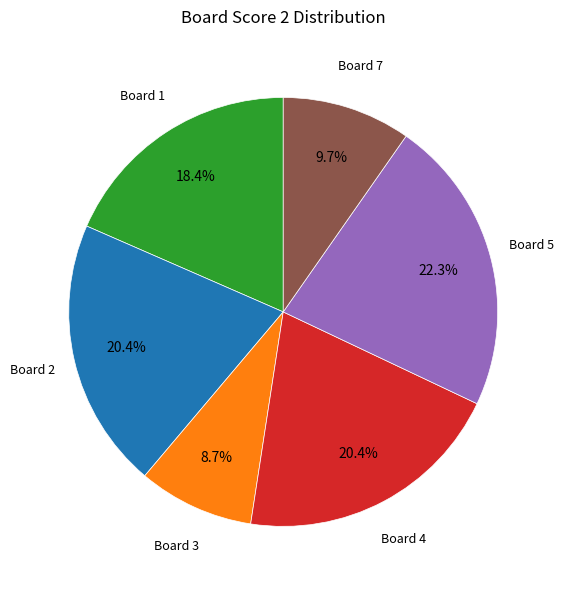

How many slices are in this pie chart?

6